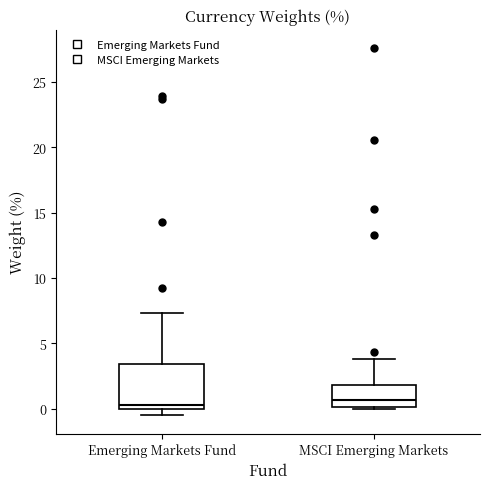

Comparing the boxes themselves (not the whiskers), which one is the tallest?

Emerging Markets Fund